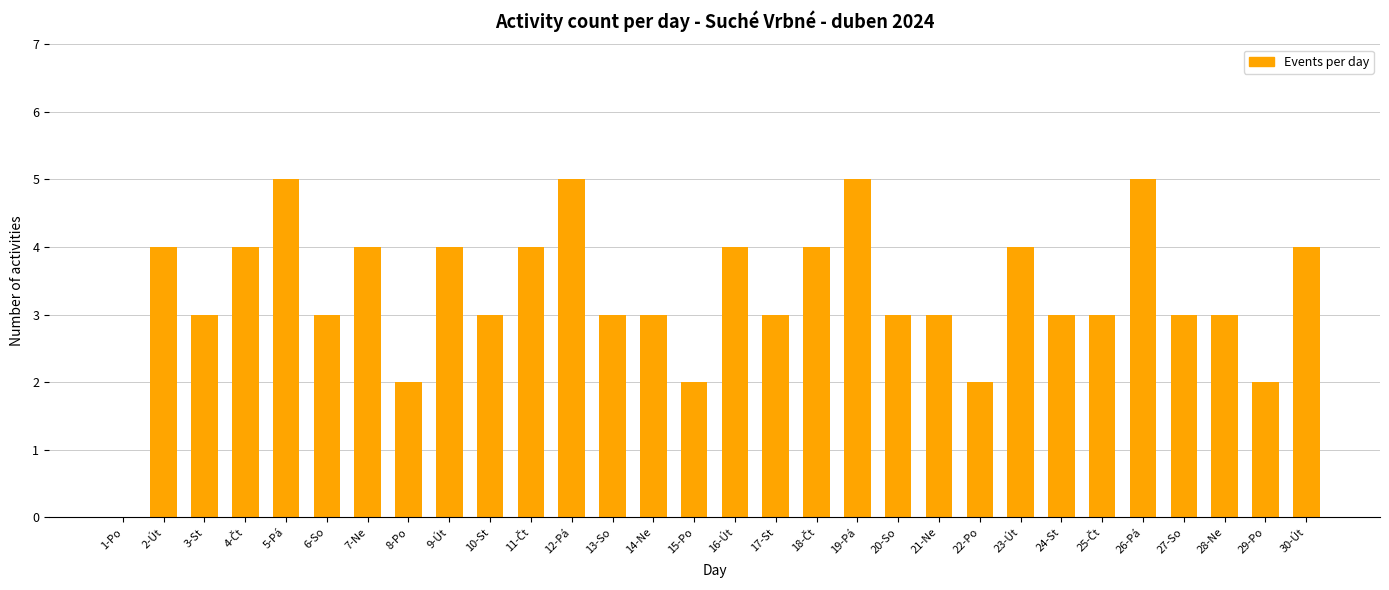

The value at 6-So is 1. True or false?

False